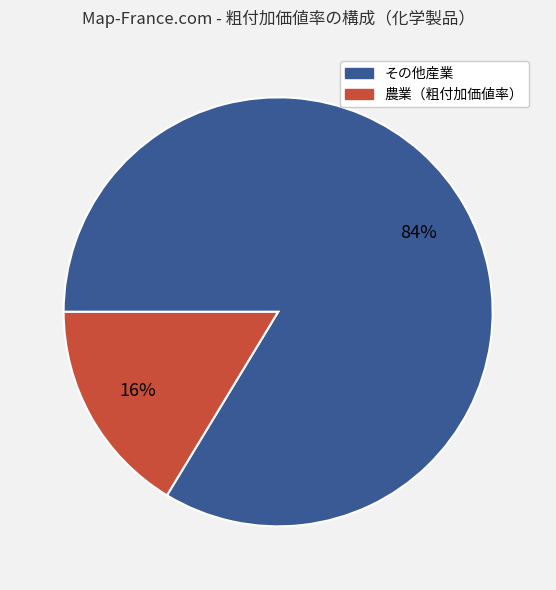

To the nearest percent, what is the average slice percentage?

50%